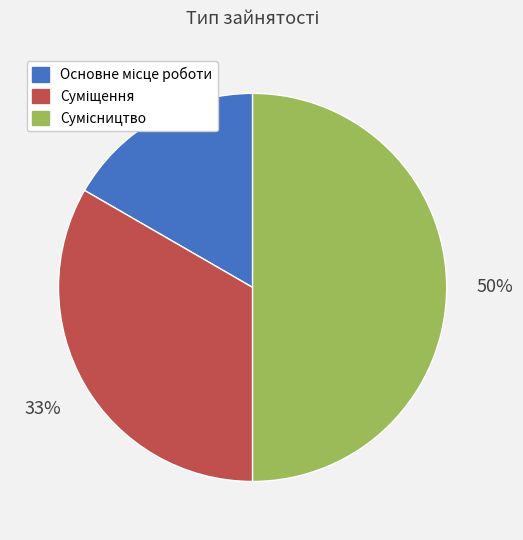

To the nearest percent, what is the difference between the largest and smallest slice percentages?

33%